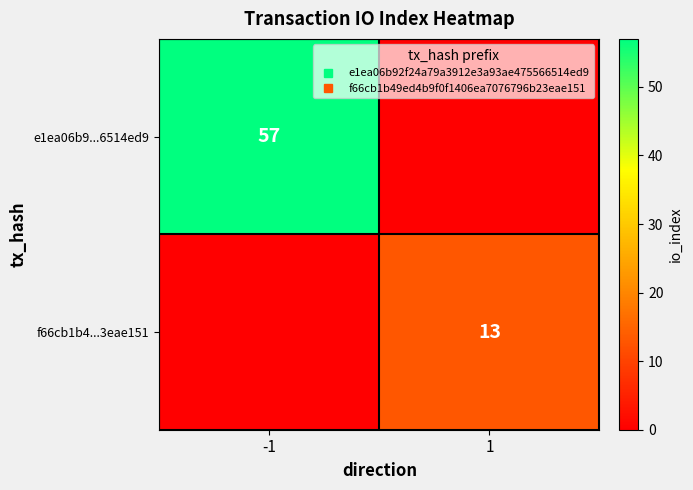

Read the f66cb1b4...3eae151 value at 1, to the nearest 5.

15